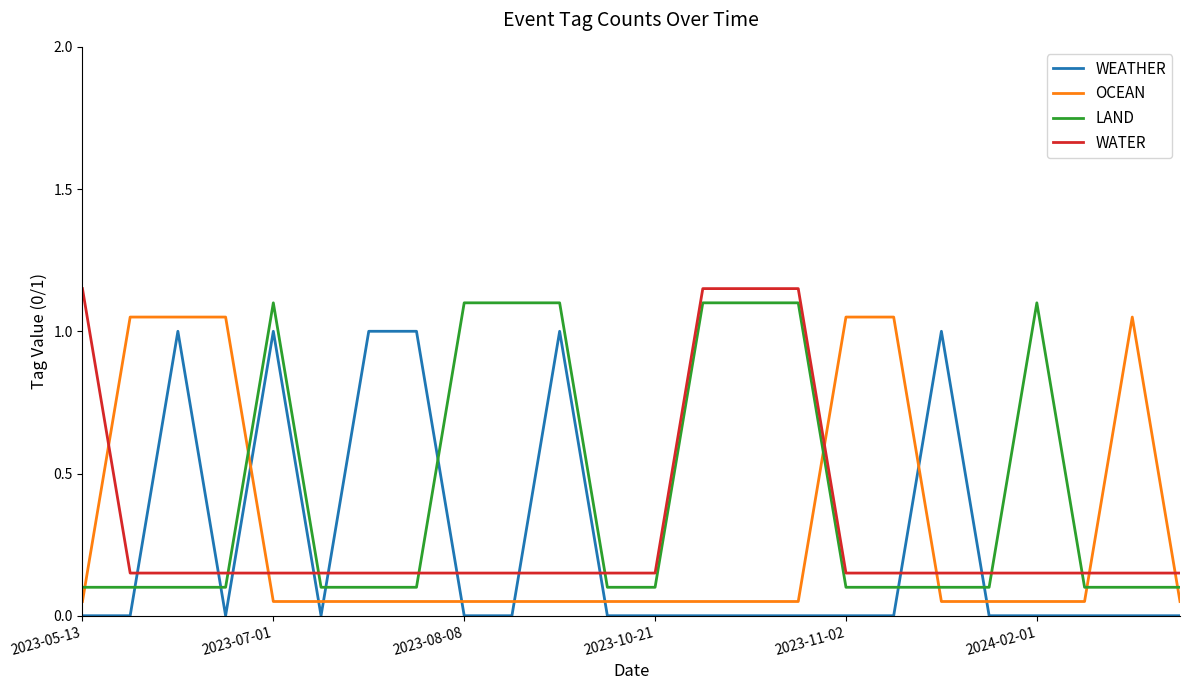

True or false: WATER and OCEAN cross at least once.

True